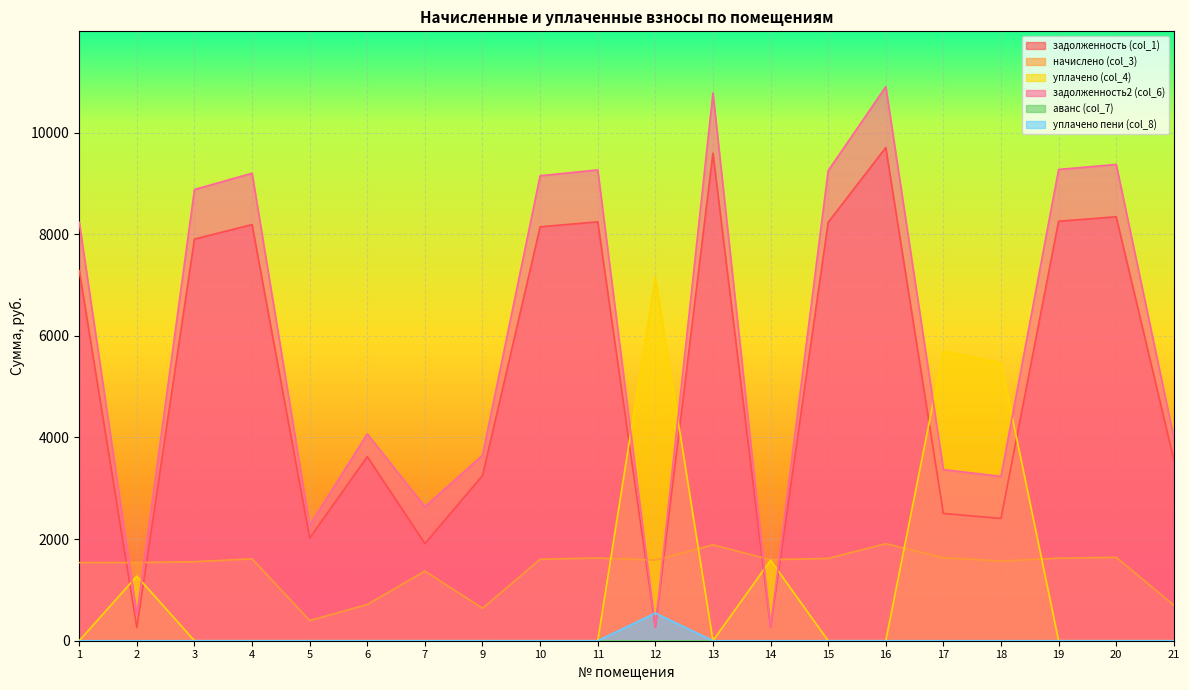

Which series has the largest total across all categories?

задолженность2 (col_6)